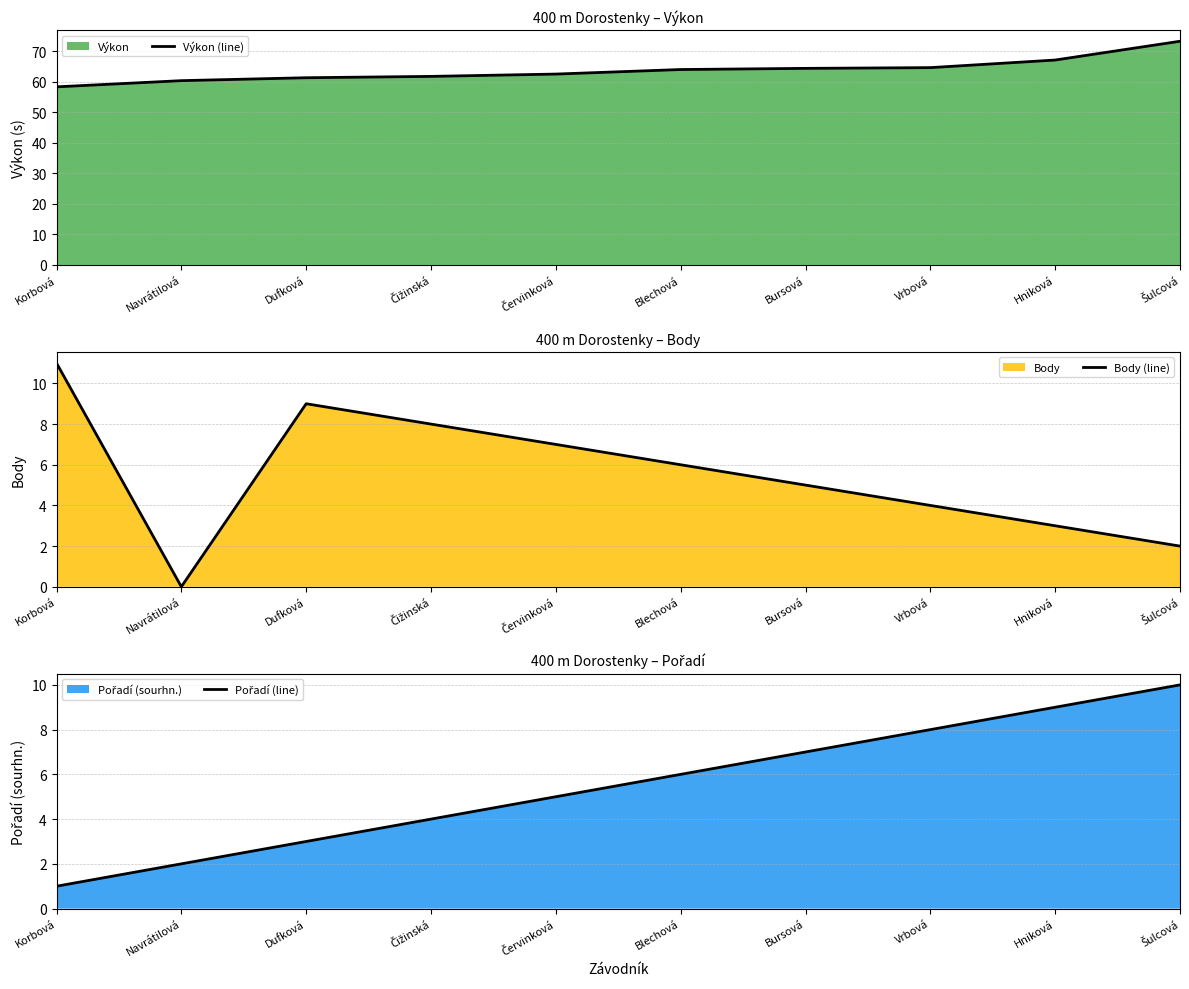

True or false: Pořadí (line) and Výkon (line) intersect in this chart.

False